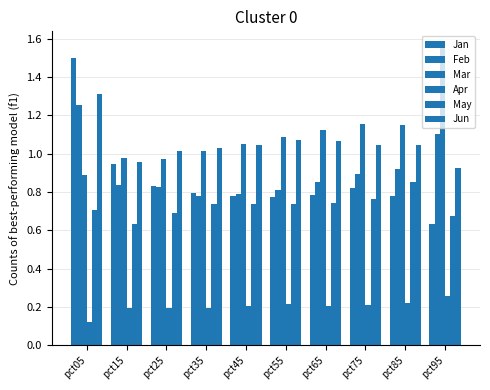

Which category has the highest value in the Apr series?

pct95